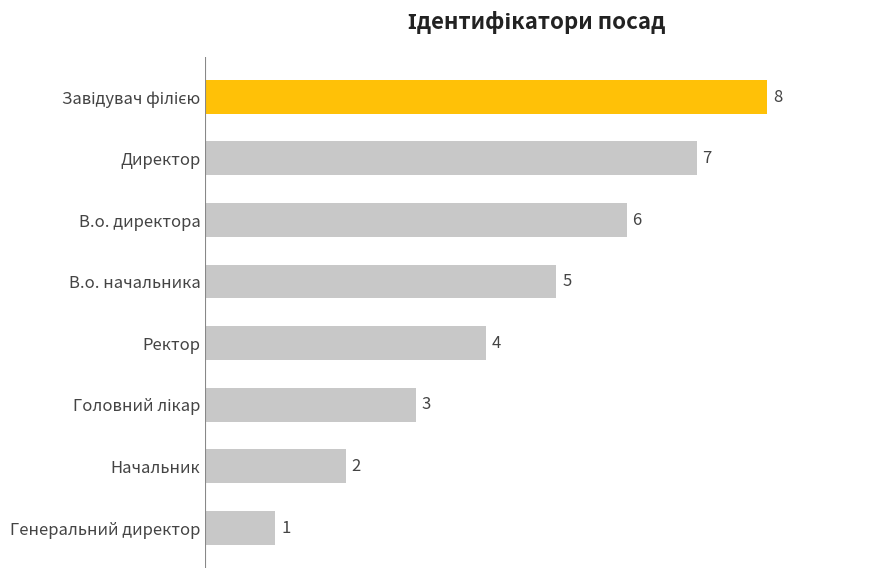

Reading bottom to top, list all the values displayed in this chart.

1	2	3	4	5	6	7	8